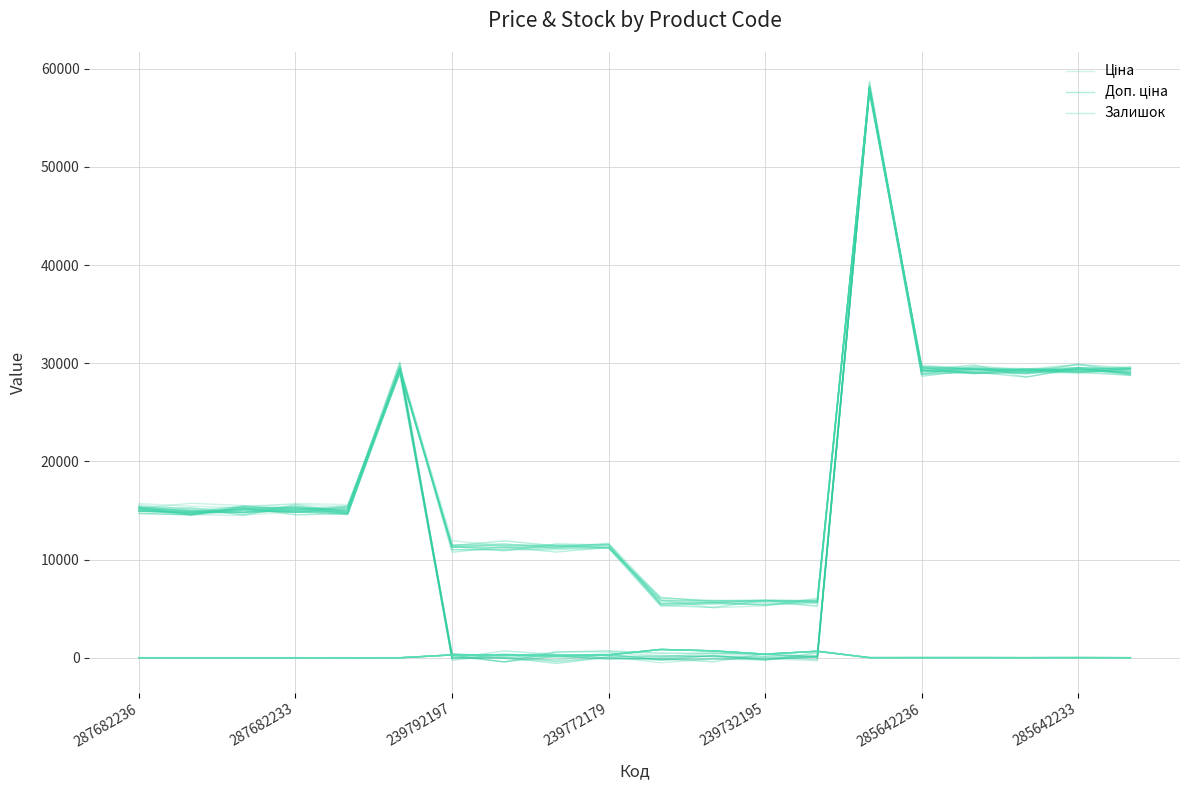

What is the difference between the maximum and minimum values in the Доп. ціна series?

52466.7